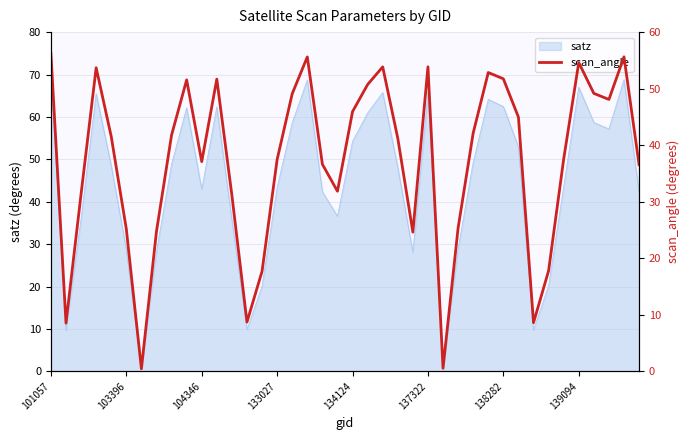

True or false: satz has a value of 28.7 at 103396.

True